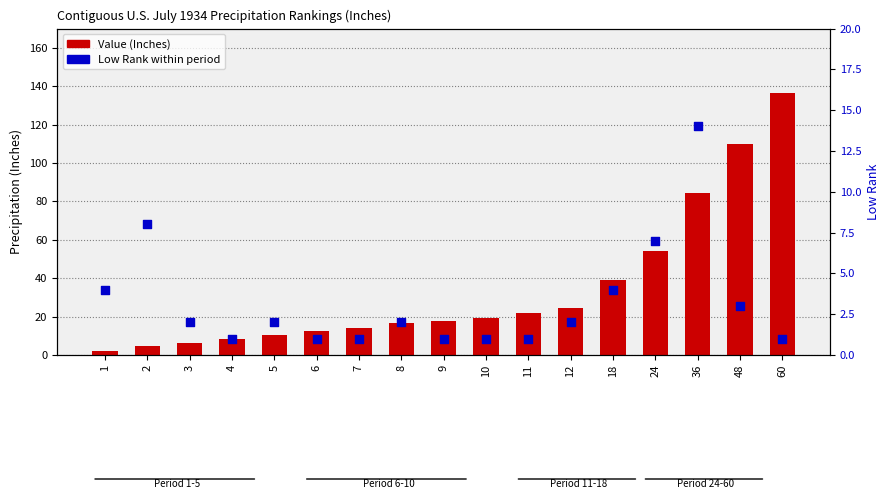

Which series reaches the maximum Y coordinate?

Value (Inches)